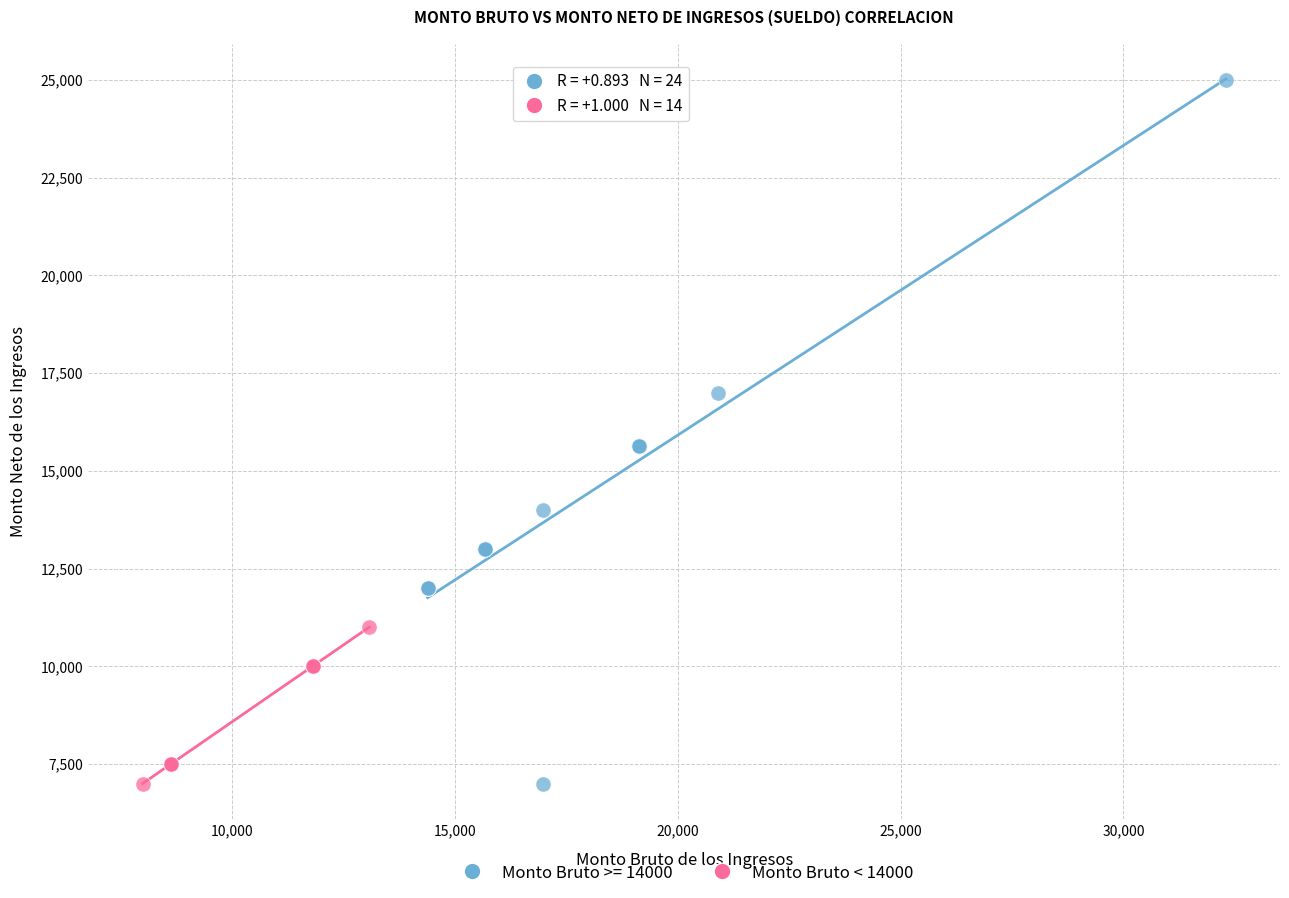

Which series reaches the maximum Y coordinate?

Monto Bruto >= 14000